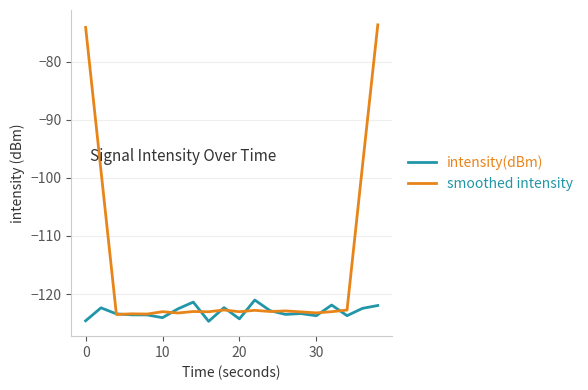

Which series has the largest range (max minus min)?

smoothed intensity